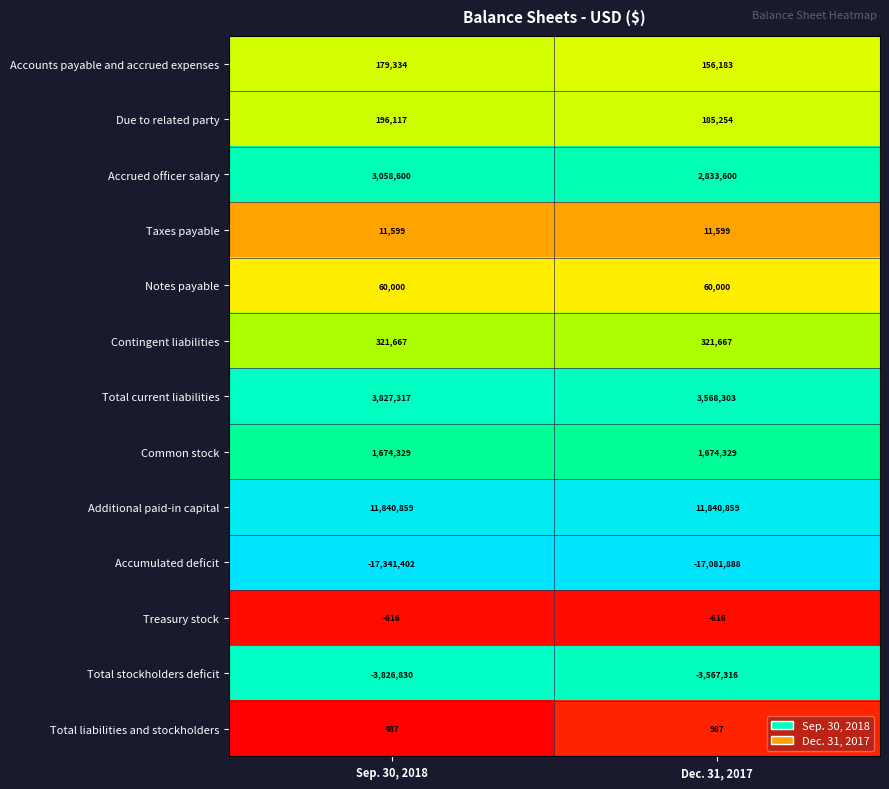

Reading left to right, extract all data points from this chart.

Accounts payable and accrued expenses: 179334	156183
Due to related party: 196117	185254
Accrued officer salary: 3058600	2833600
Taxes payable: 11599	11599
Notes payable: 60000	60000
Contingent liabilities: 321667	321667
Total current liabilities: 3827317	3568303
Common stock: 1674329	1674329
Additional paid-in capital: 11840859	11840859
Accumulated deficit: -17341402	-17081888
Treasury stock: -616	-616
Total stockholders deficit: -3826830	-3567316
Total liabilities and stockholders: 487	987